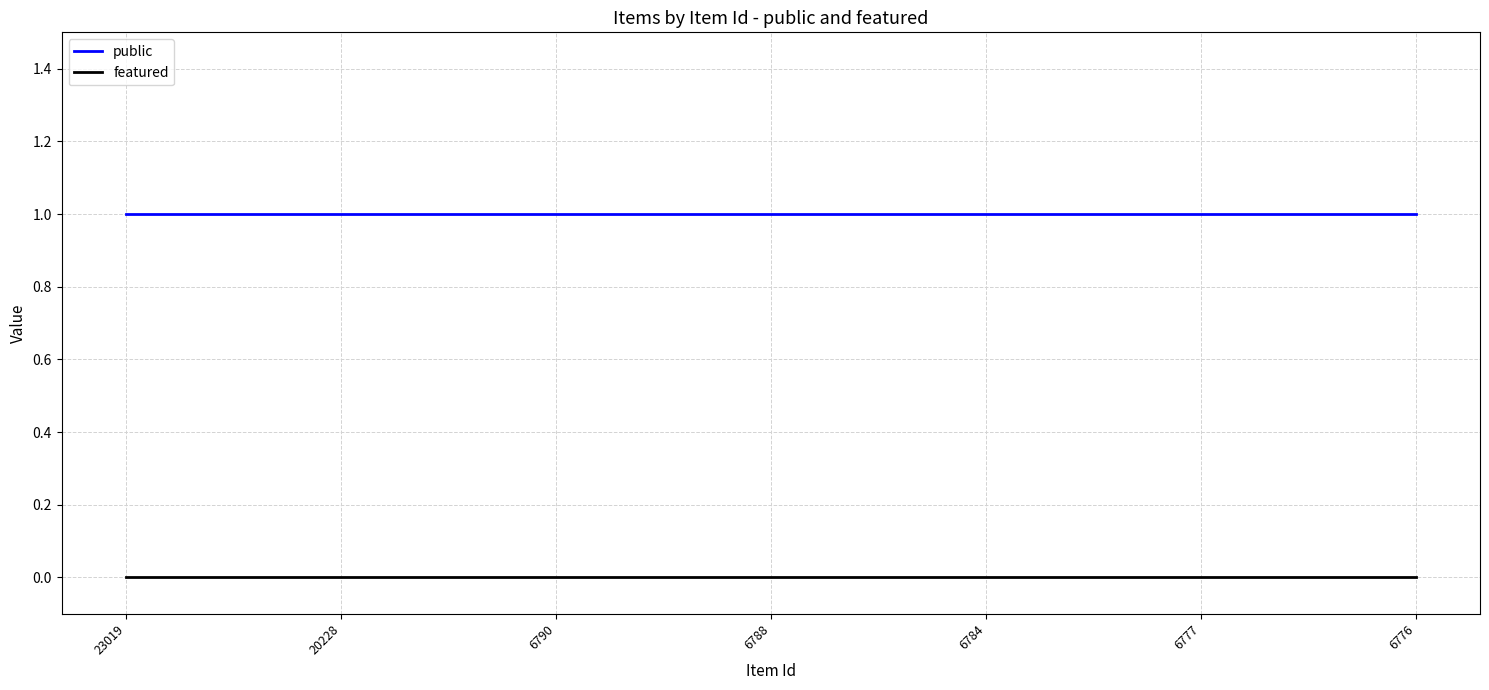

Is it true that featured equals 0 at 6788?

True